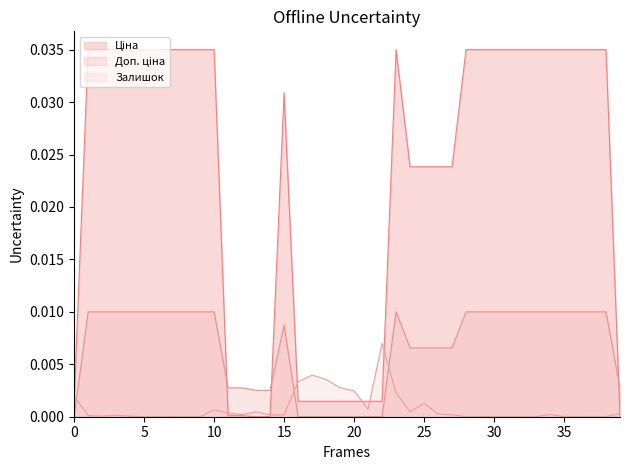

How many lines are shown in the chart?

3